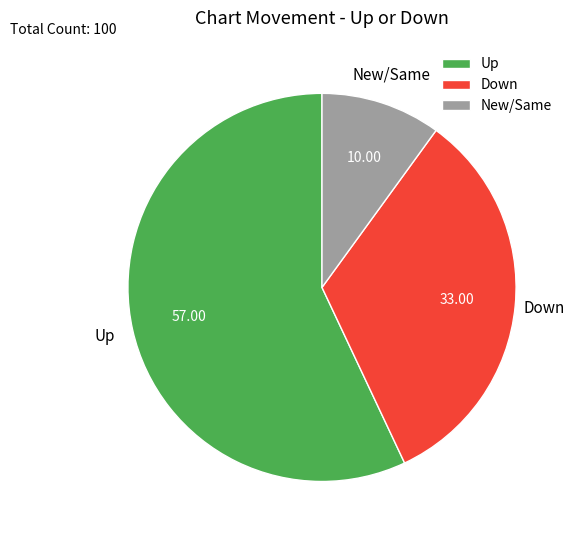

Which has a higher value, New/Same or Up?

Up